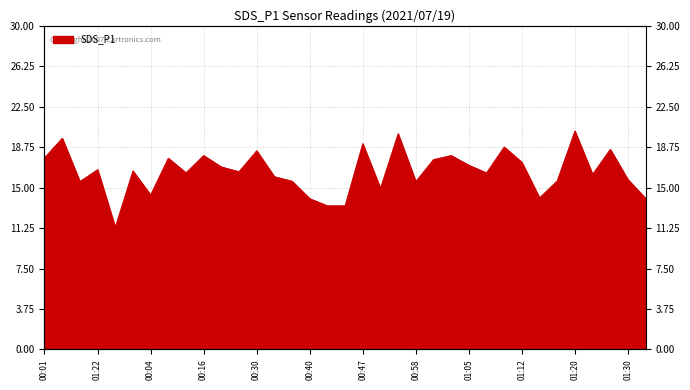

The chart shows a value of 15.6 at 00:55. True or false?

True